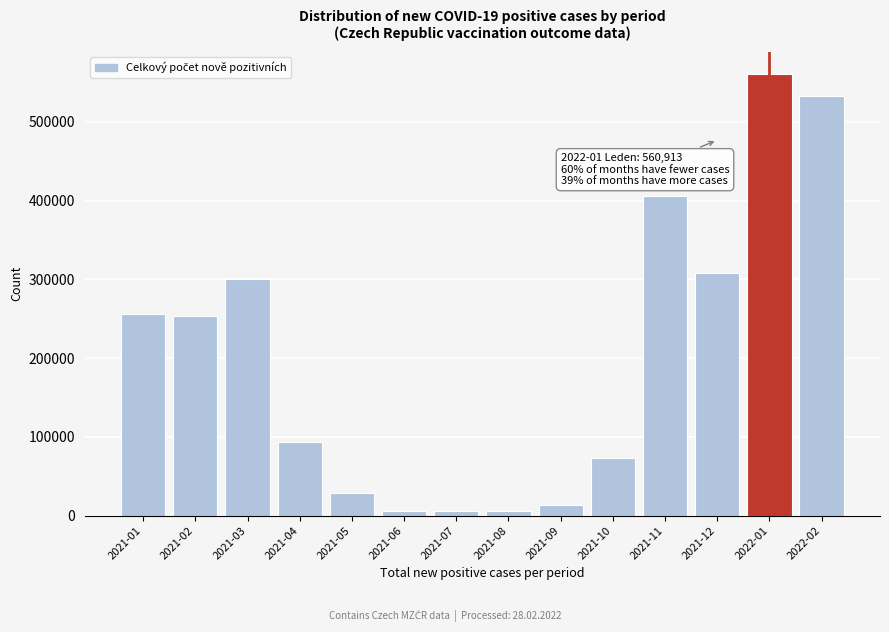

What is the change in value from 2021-05 to 2021-10?

+44257